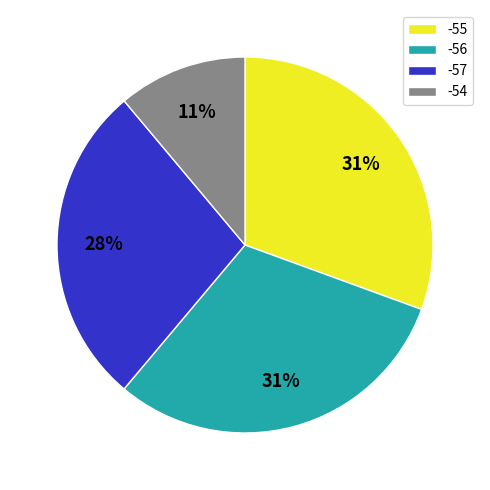

Which has a higher value, -57 or -54?

-57